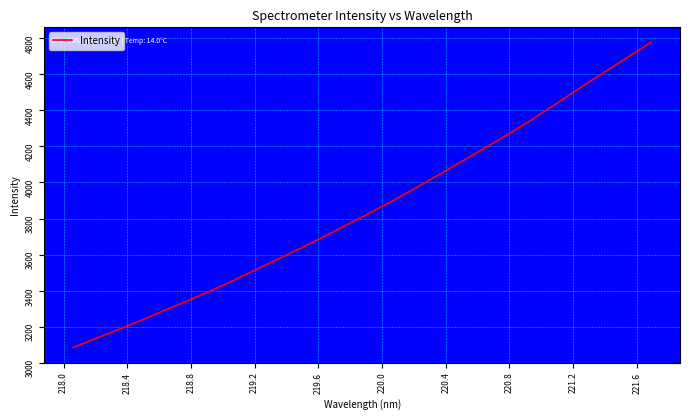

What is the difference between the maximum and second lowest values?

1626.7